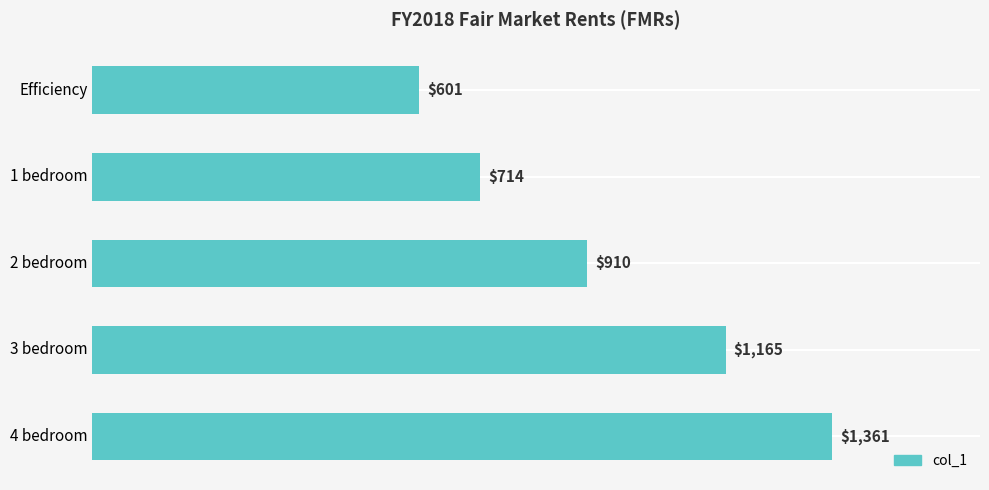

Reading top to bottom, transcribe all the data shown in this chart.

601	714	910	1165	1361